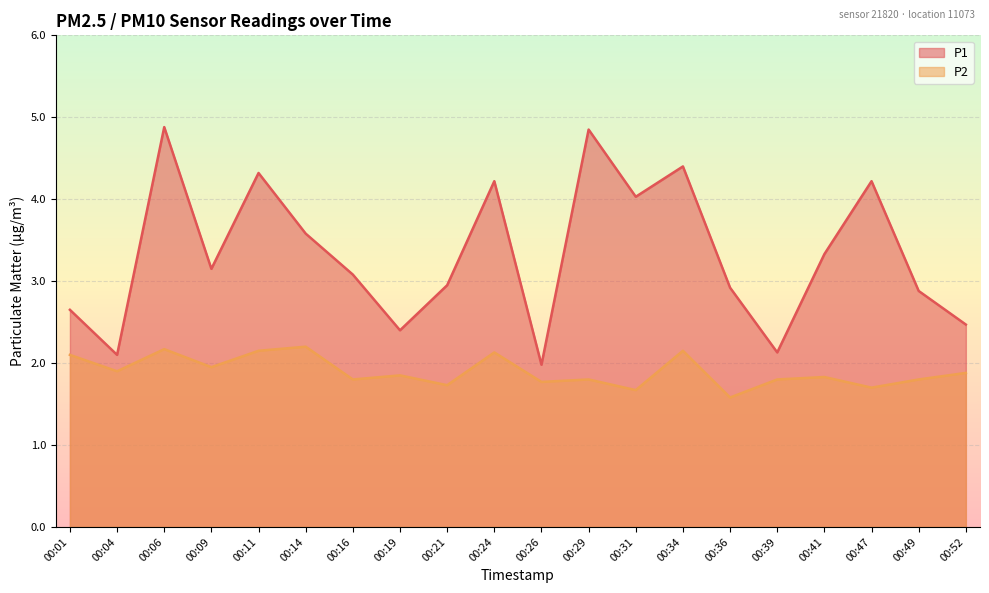

True or false: P1 and P2 intersect in this chart.

False